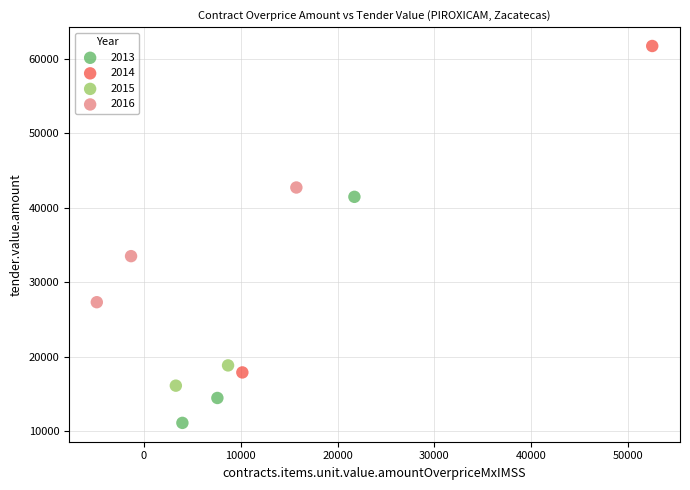

Which series reaches the minimum Y coordinate?

2013